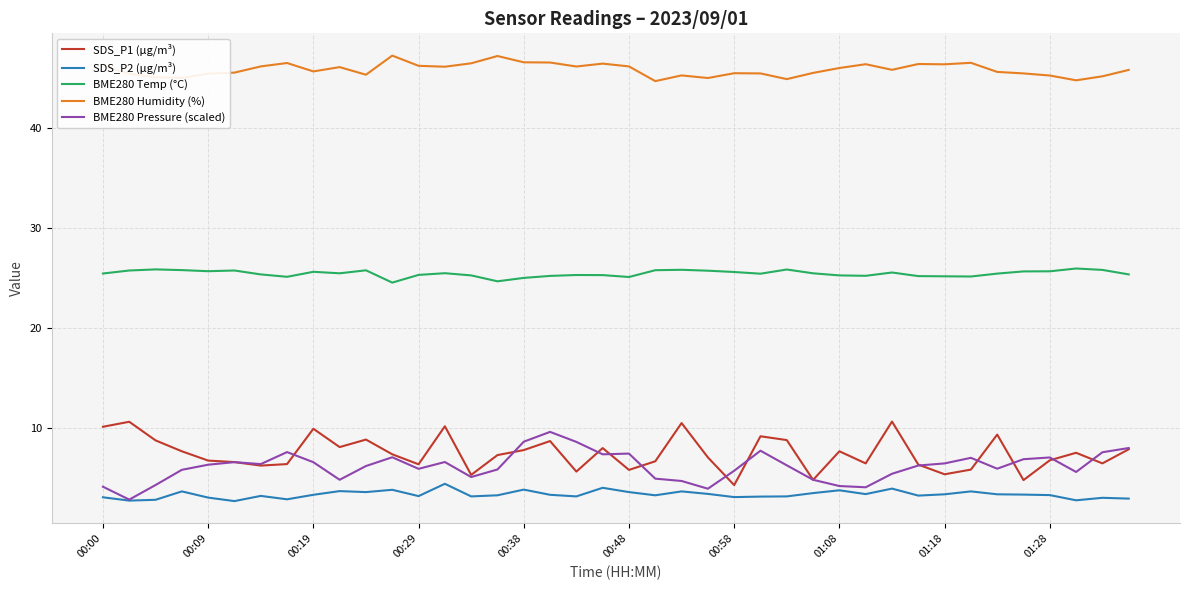

What is the average value of the BME280 Temp (°C) series?

25.4